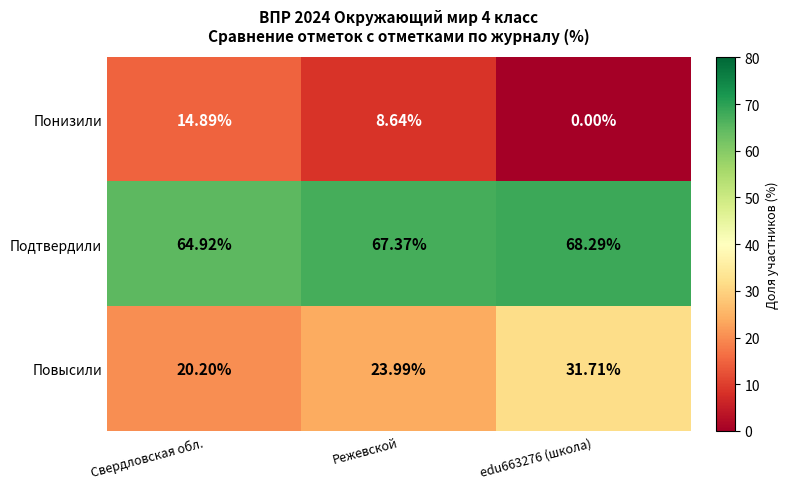

Is the value of Понизили at Режевской greater than the value of Повысили at Режевской?

No